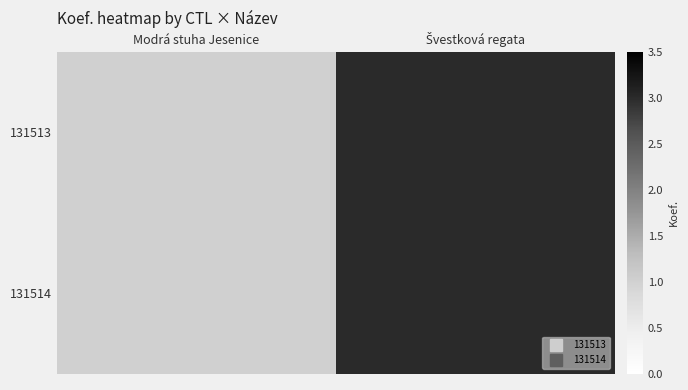

Reading right to left, transcribe all the data shown in this chart.

131513: Švestková regata=3	Modrá stuha Jesenice=1
131514: Švestková regata=3	Modrá stuha Jesenice=1